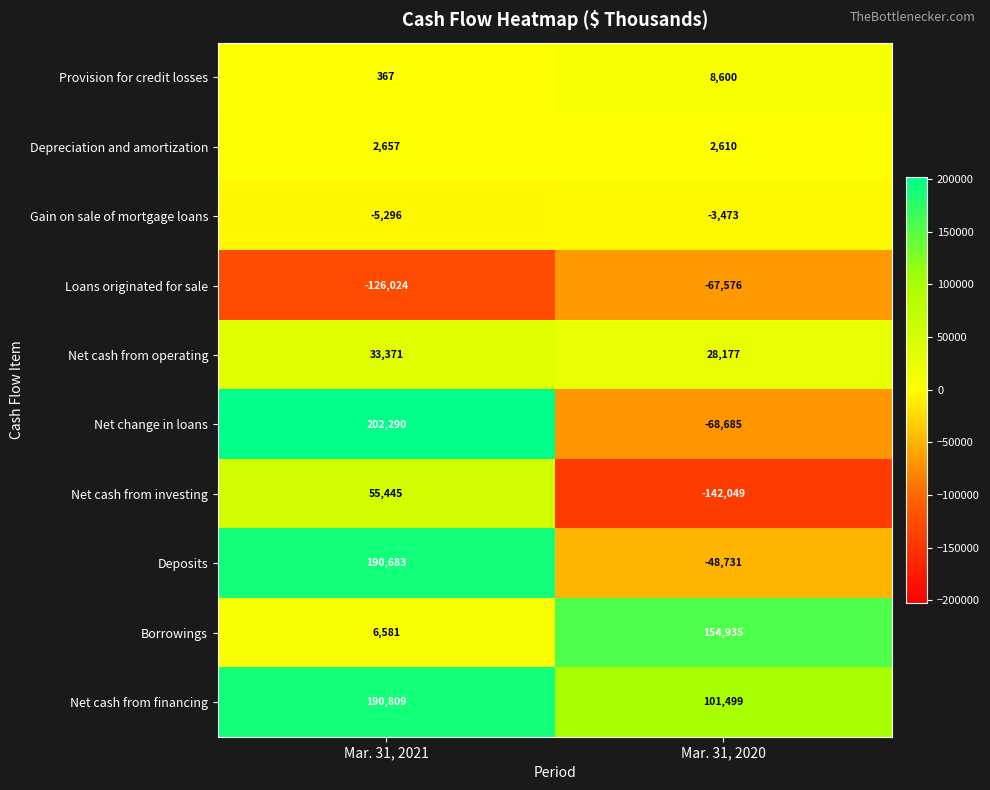

At which category does the chart reach its minimum across all series?

Mar. 31, 2020